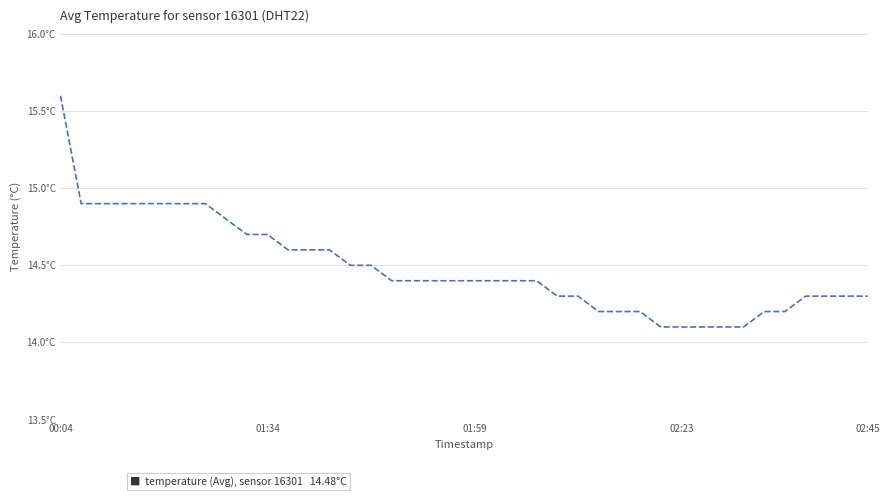

What is the average value?

14.5